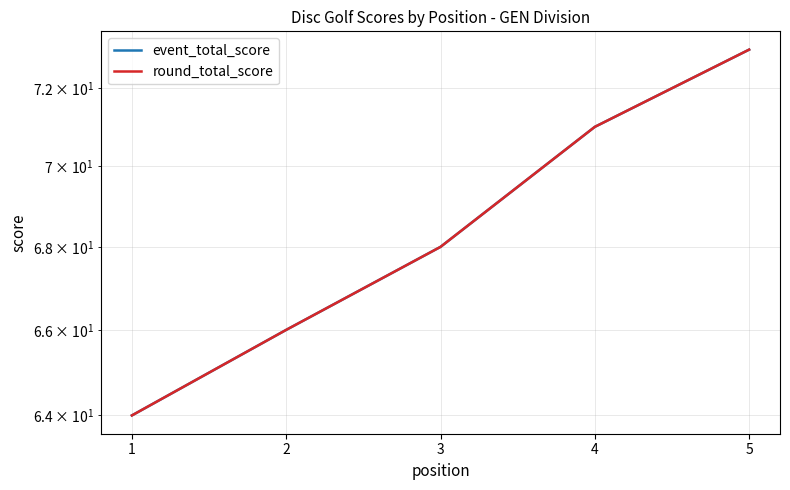

Is the value of event_total_score at 3 greater than the value of round_total_score at 3?

No